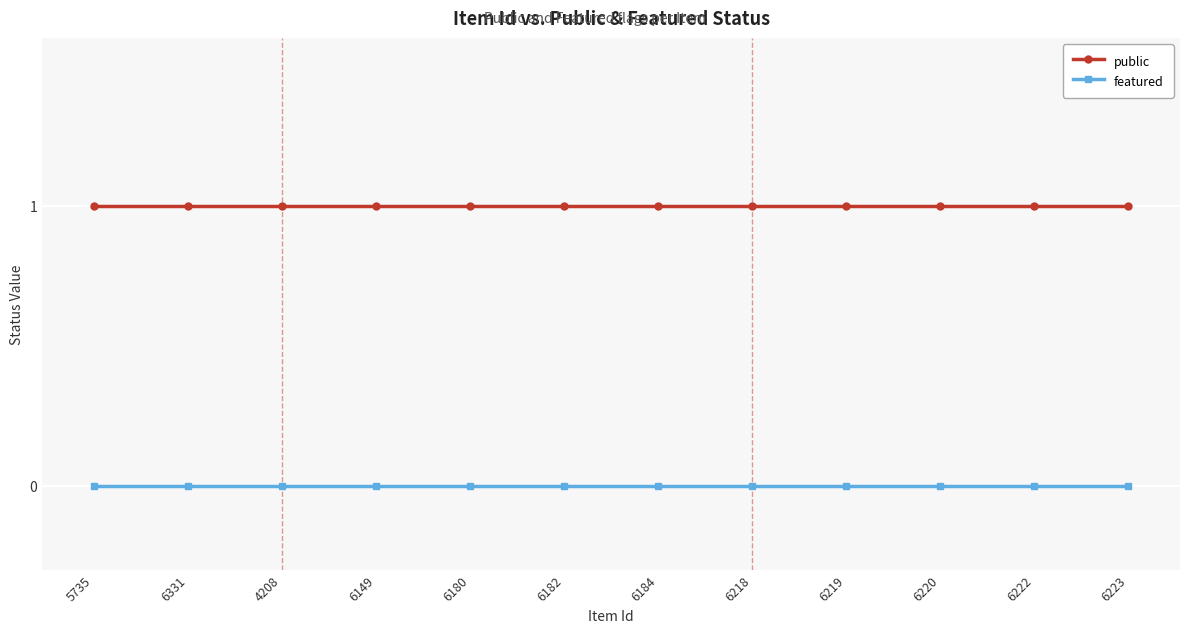

Reading left to right, transcribe all the data shown in this chart.

public: 5735=1	6331=1	4208=1	6149=1	6180=1	6182=1	6184=1	6218=1	6219=1	6220=1	6222=1	6223=1
featured: 5735=0	6331=0	4208=0	6149=0	6180=0	6182=0	6184=0	6218=0	6219=0	6220=0	6222=0	6223=0